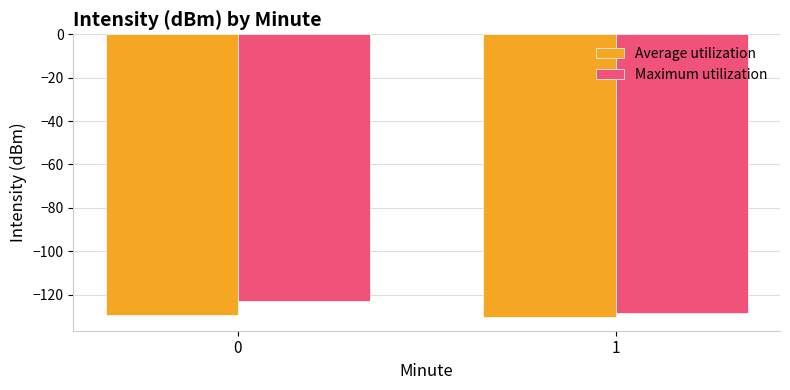

At how many categories does at least one series exceed -126?

1